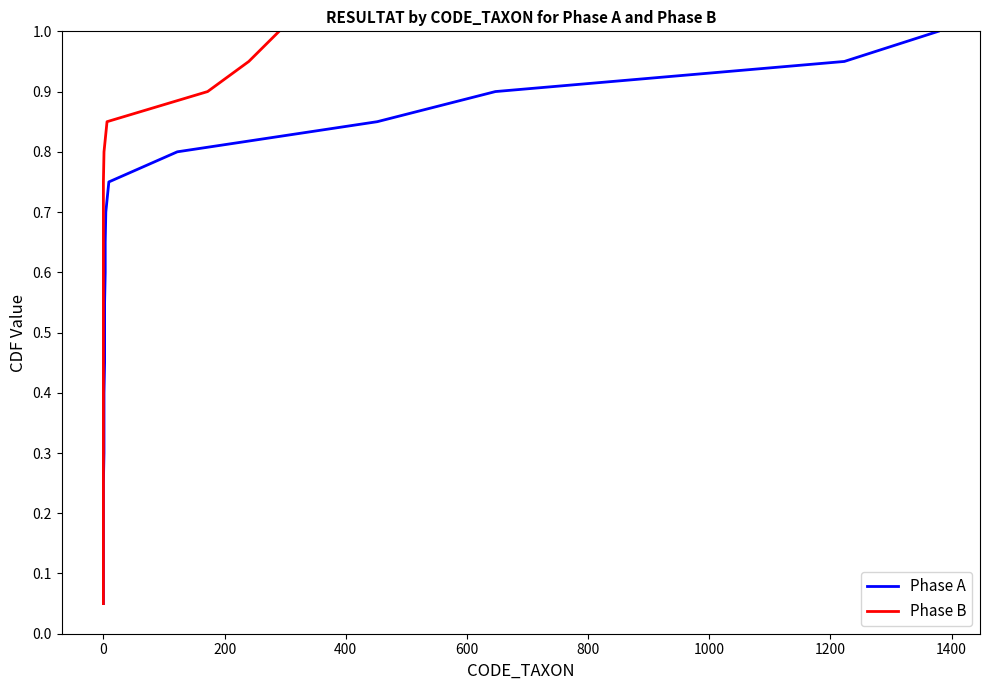

Does the chart have visible grid lines?

No